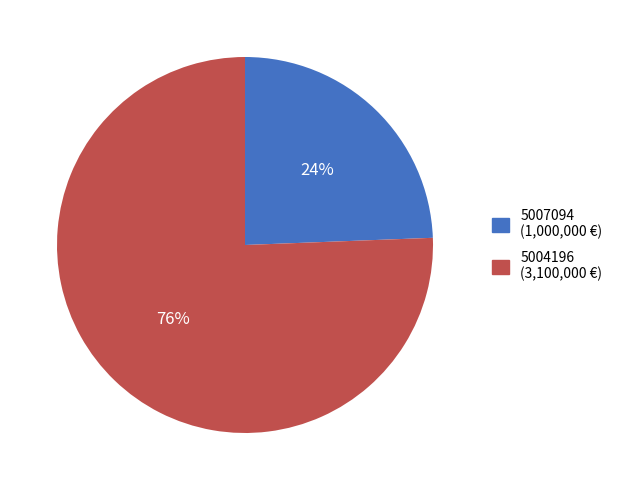

Count the number of slices in the pie.

2